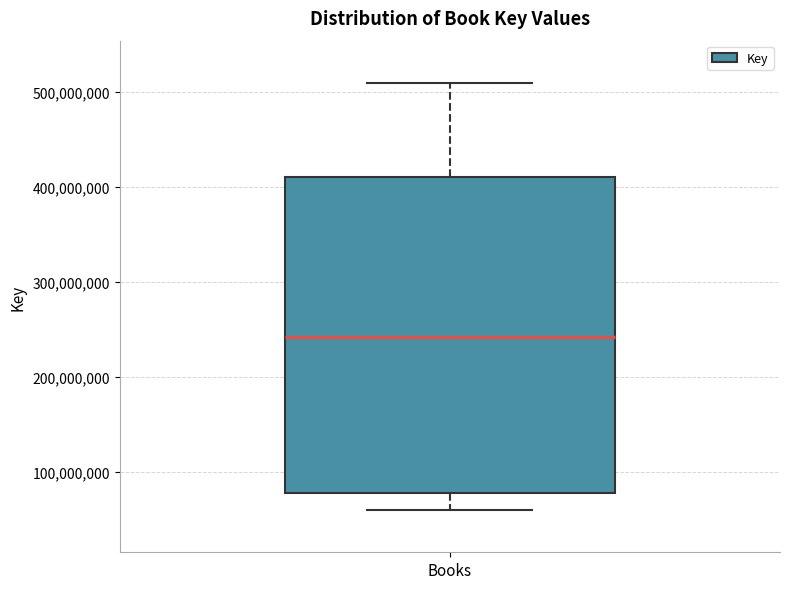

Read this box plot against the y-axis: the position of the median line, the range covered by the box, and the ends of both whiskers. The values are not printed on the chart, so give them approximately, as read against the axis.

median 240000000, box 80000000 to 410000000, whiskers 60000000 to 510000000